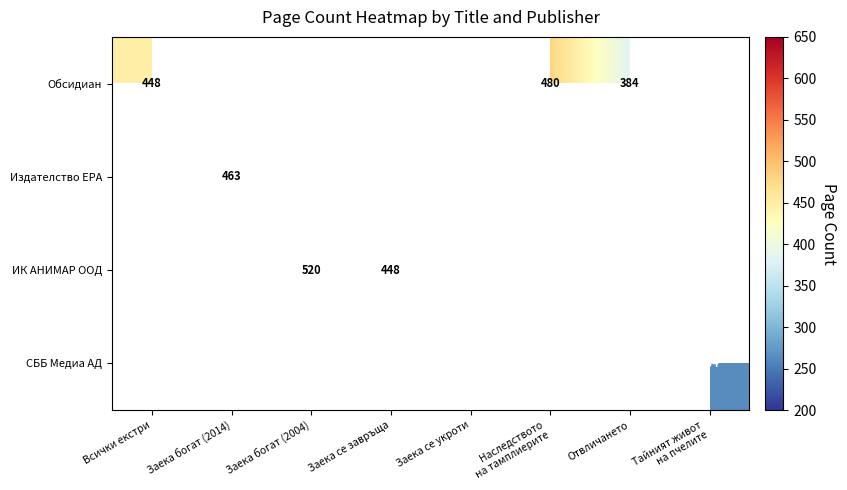

How many distinct data groups are displayed?

4